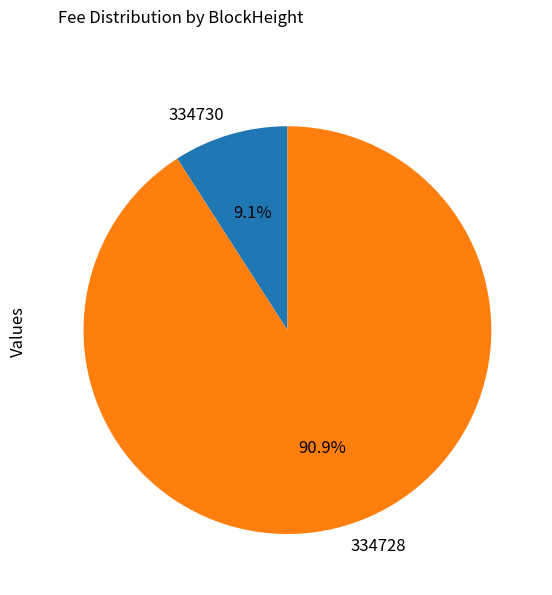

How many segments does this pie chart have?

2